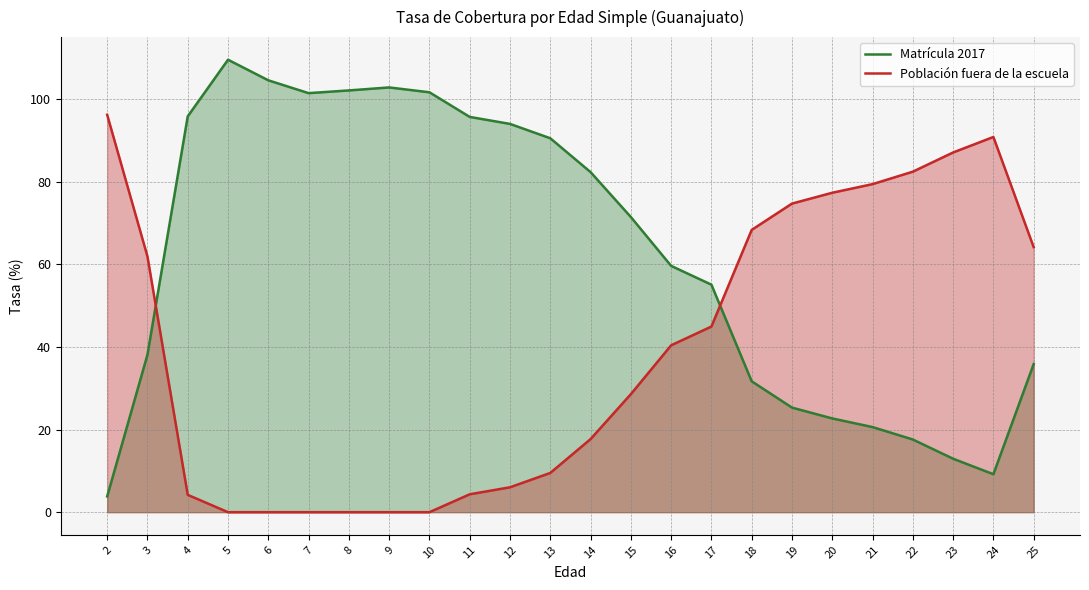

How many values in the Población fuera de la escuela series exceed 40?

12